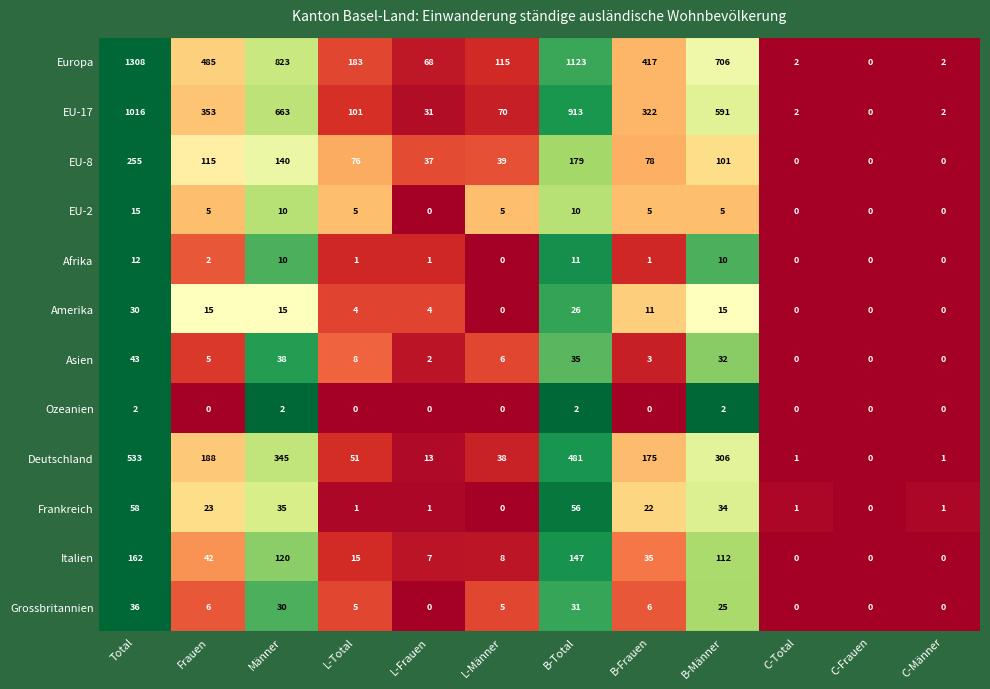

What is the difference between the maximum and minimum values in the EU-17 series?

1016